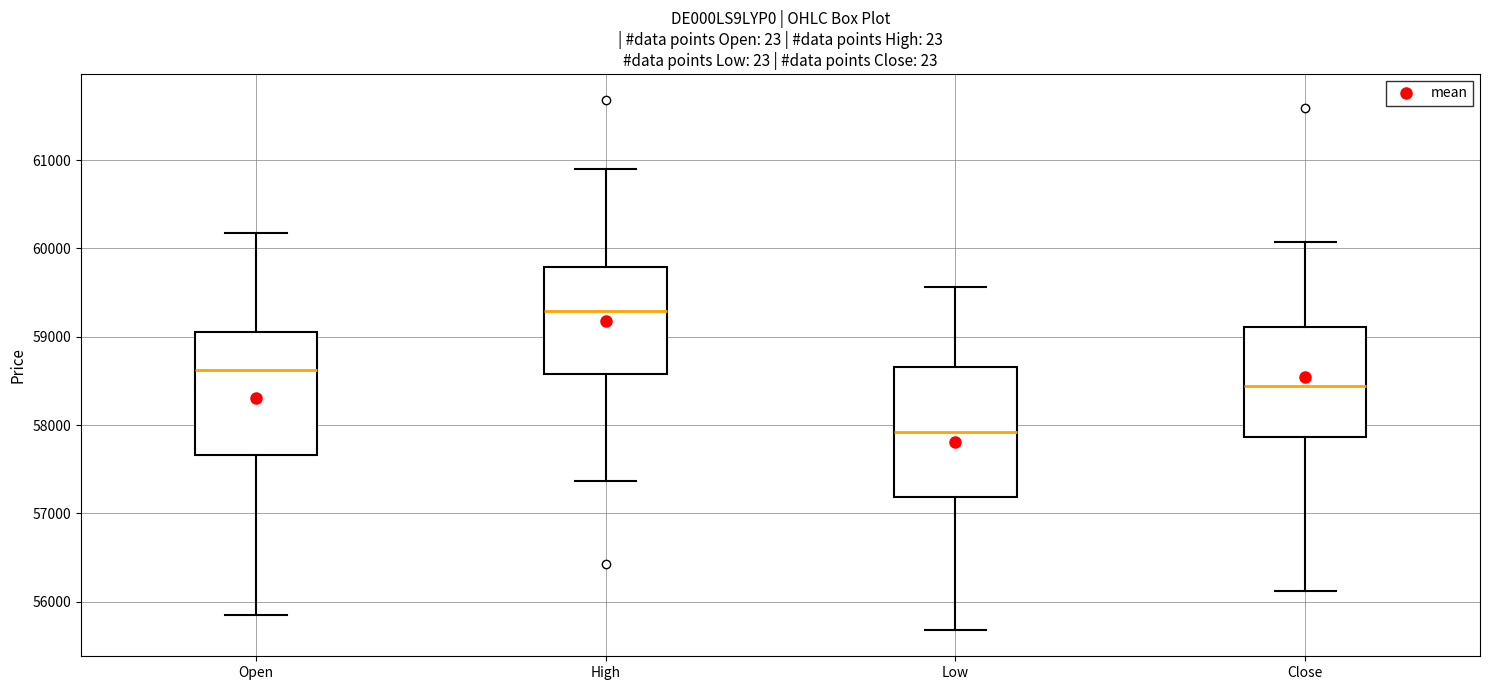

Reading left to right, transcribe this box plot: for each box, give where its median line is, the range the box spans, and where its two whiskers end, as read against the y-axis. The values are not printed on the chart, so give them approximately, as read against the axis.

Open: median 58600, box 57700 to 59100, whiskers 55800 to 60200
High: median 59300, box 58600 to 59800, whiskers 57400 to 60900
Low: median 57900, box 57200 to 58700, whiskers 55700 to 59600
Close: median 58400, box 57900 to 59100, whiskers 56100 to 60100